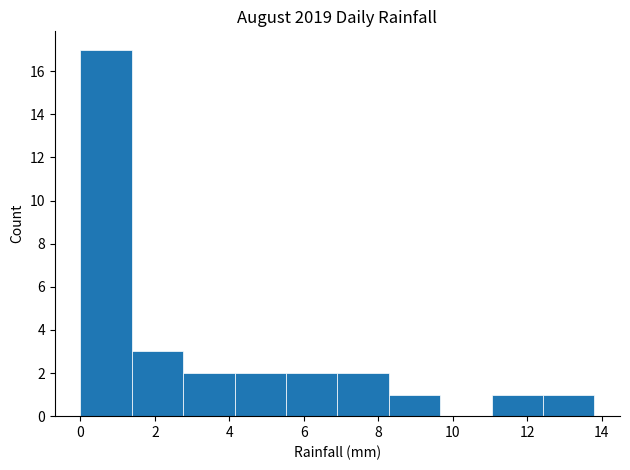

Which range on the x-axis has the tallest bar?

0.00 to 1.38